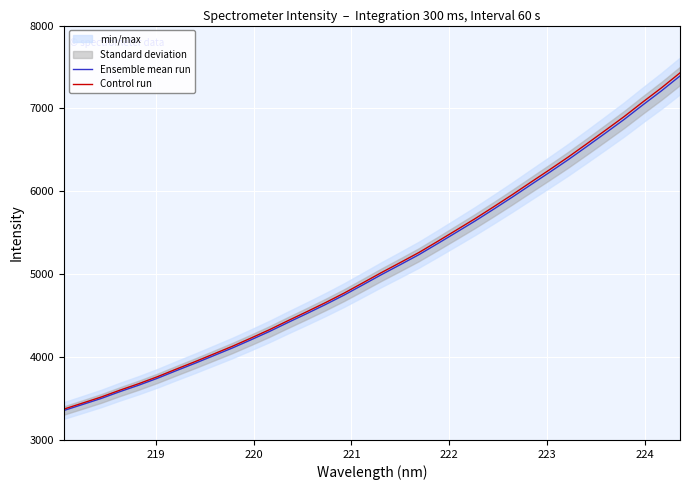

What is the maximum value for Control run?

7429.1